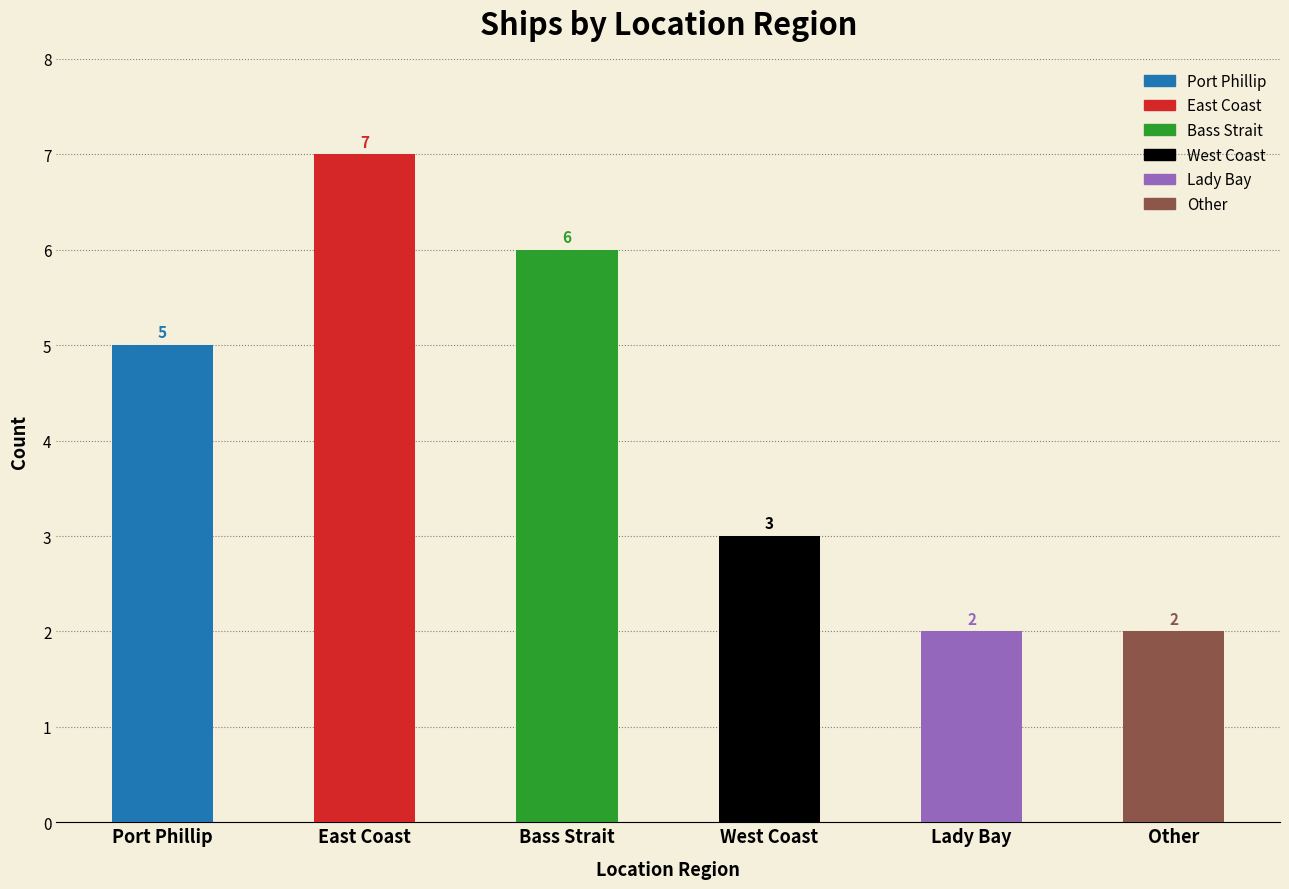

At which label is the value closest to 4?

Port Phillip